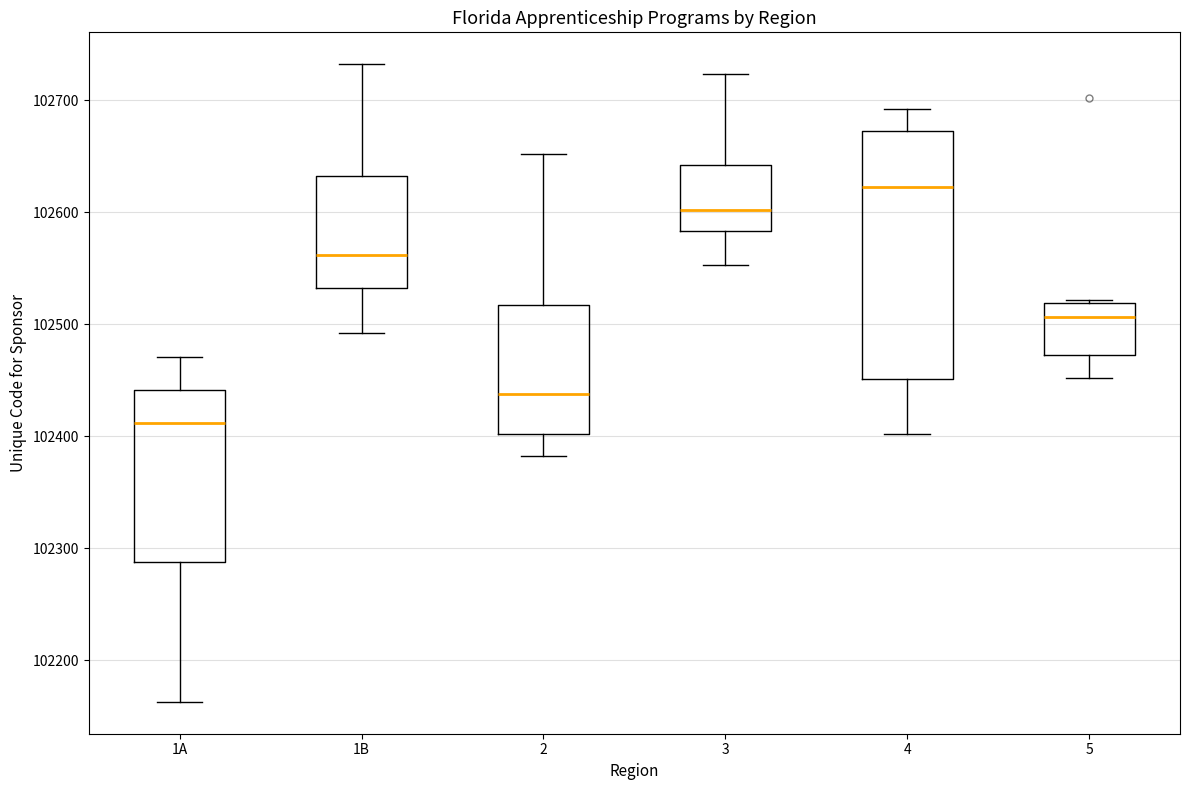

Comparing the boxes themselves (not the whiskers), which one is the tallest?

4